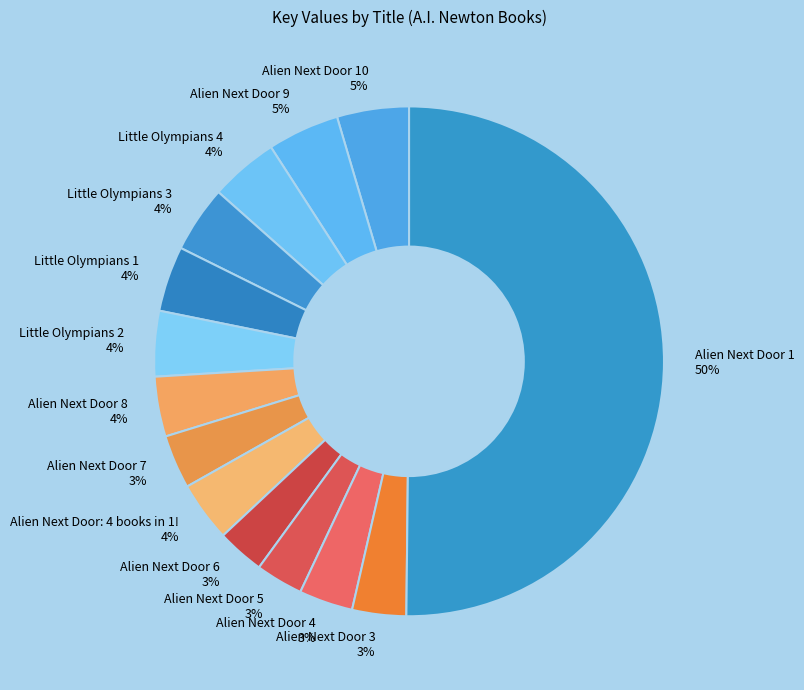

Count the number of slices in the pie.

14